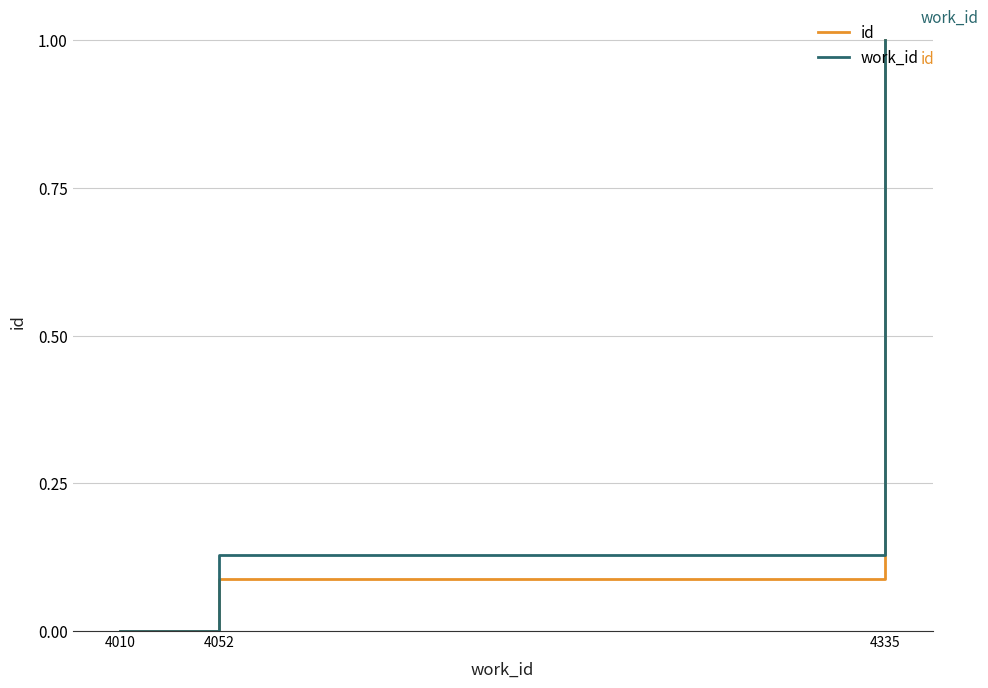

The value of work_id at 4010 is 0.6. True or false?

False